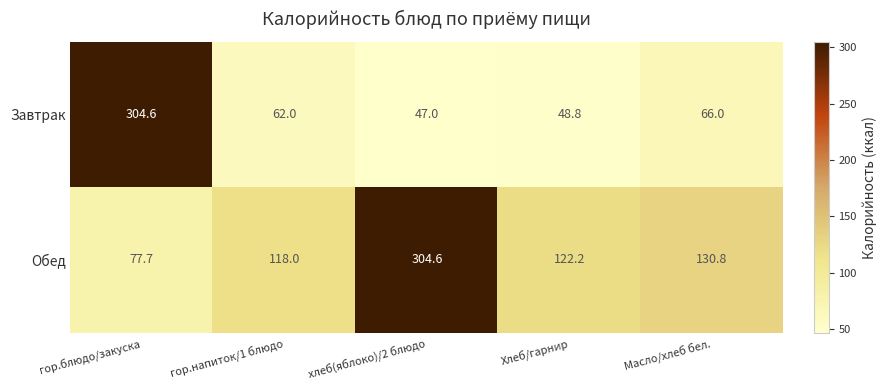

Rank the series by their average value, from highest to lowest.

Обед, Завтрак